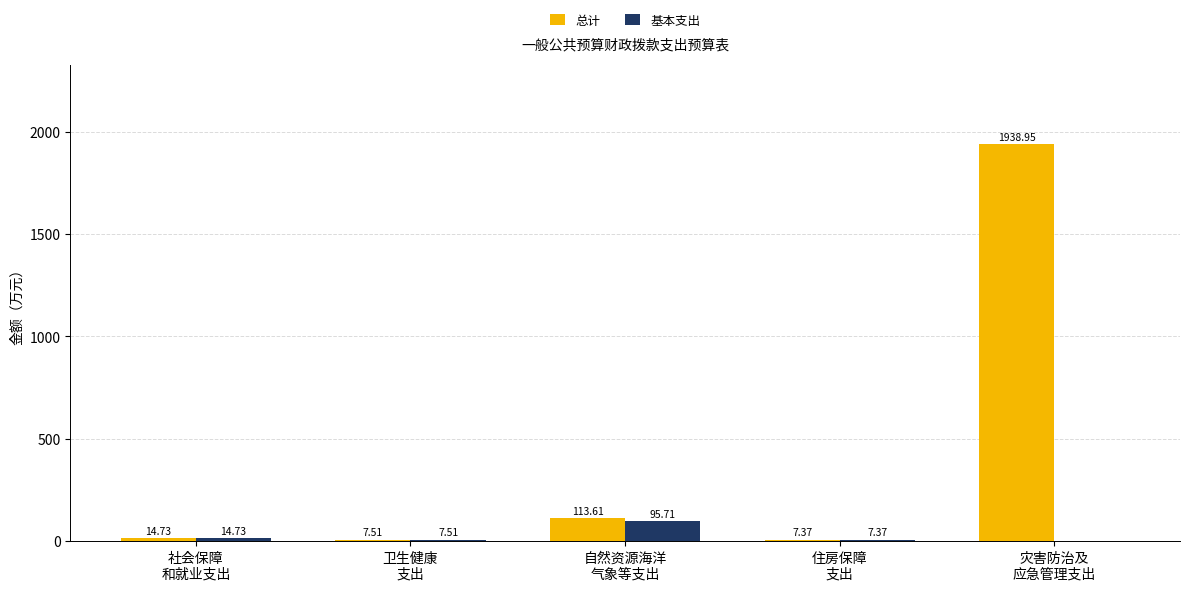

Which series has the largest total across all categories?

总计